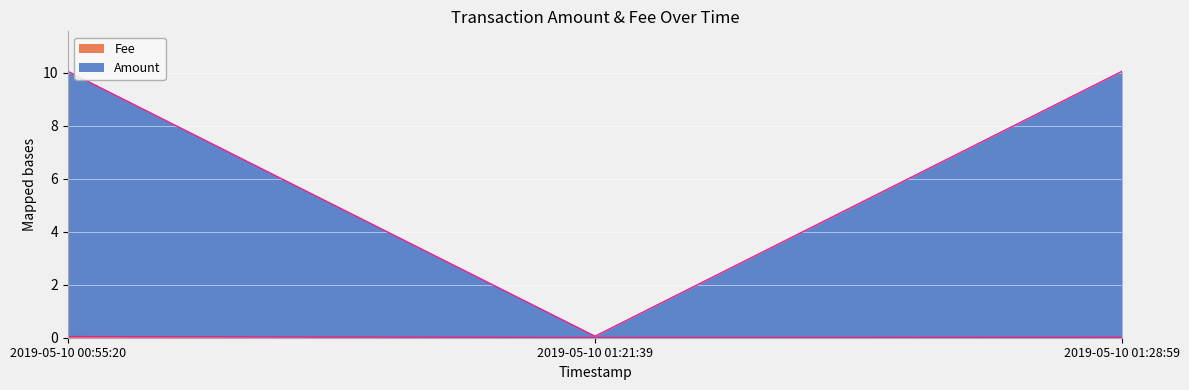

What is the difference between the maximum and minimum values?

10.0